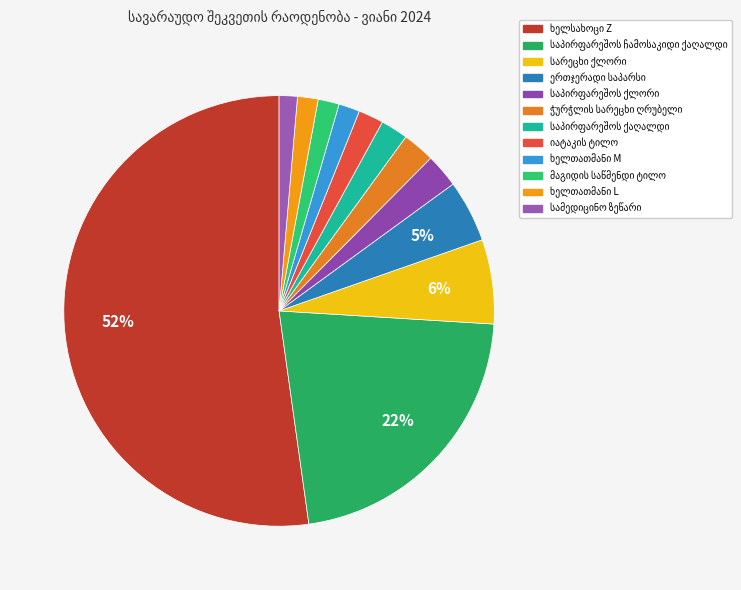

What is the ratio of the value at ხელთათმანი L to the value at სარეცხი ქლორი?

0.2